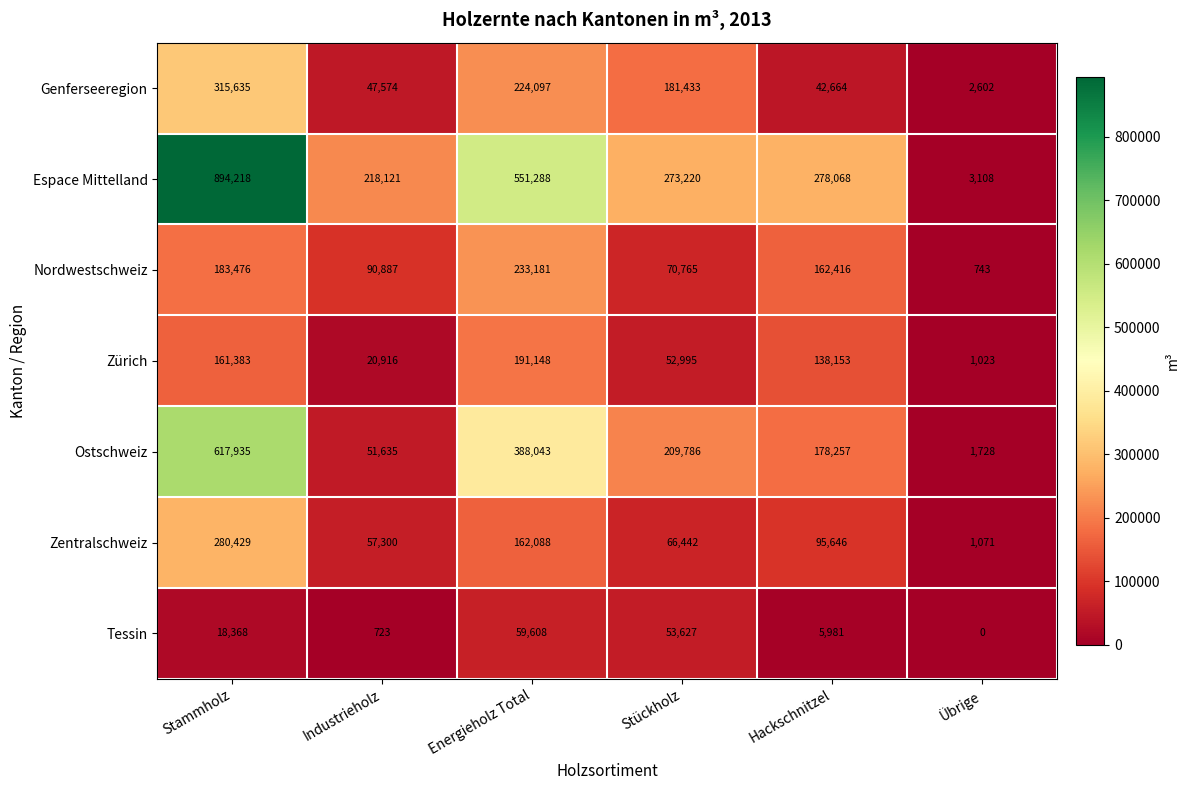

What is the average value of the Nordwestschweiz series?

123578